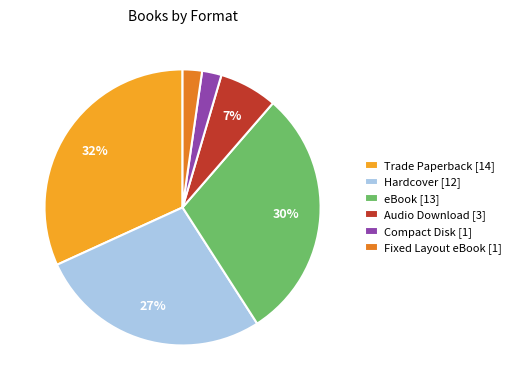

True or false: Compact Disk accounts for 2% of the total.

True